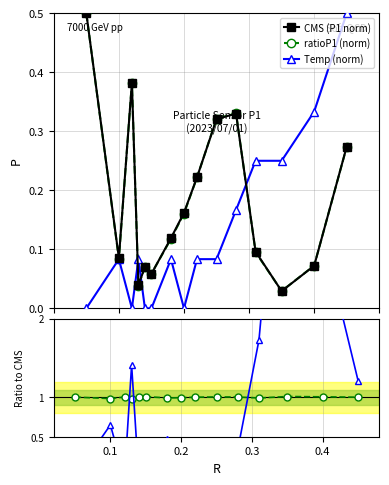

How many interior local valleys does the CMS (P1 norm) series have?

4